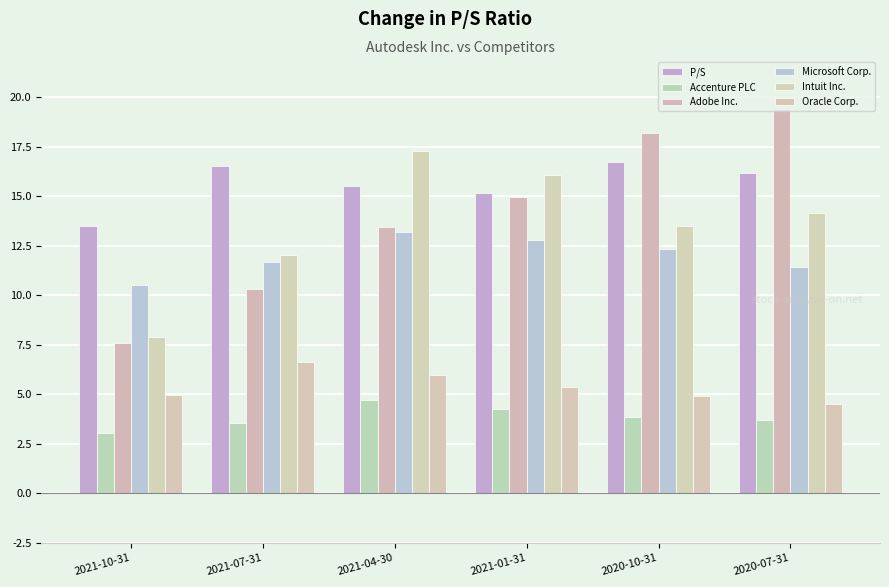

Rank the categories by Microsoft Corp. value from lowest to highest.

2021-10-31, 2020-07-31, 2021-07-31, 2020-10-31, 2021-01-31, 2021-04-30